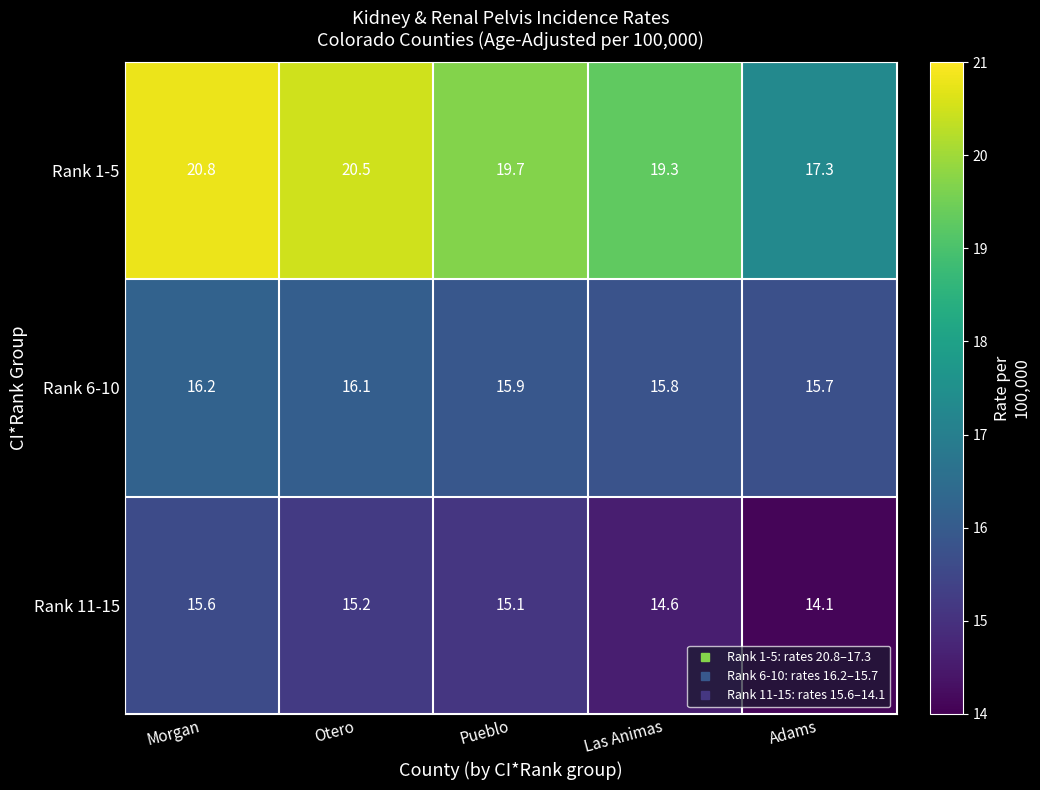

What is the difference between the highest and lowest values at Otero?

5.3